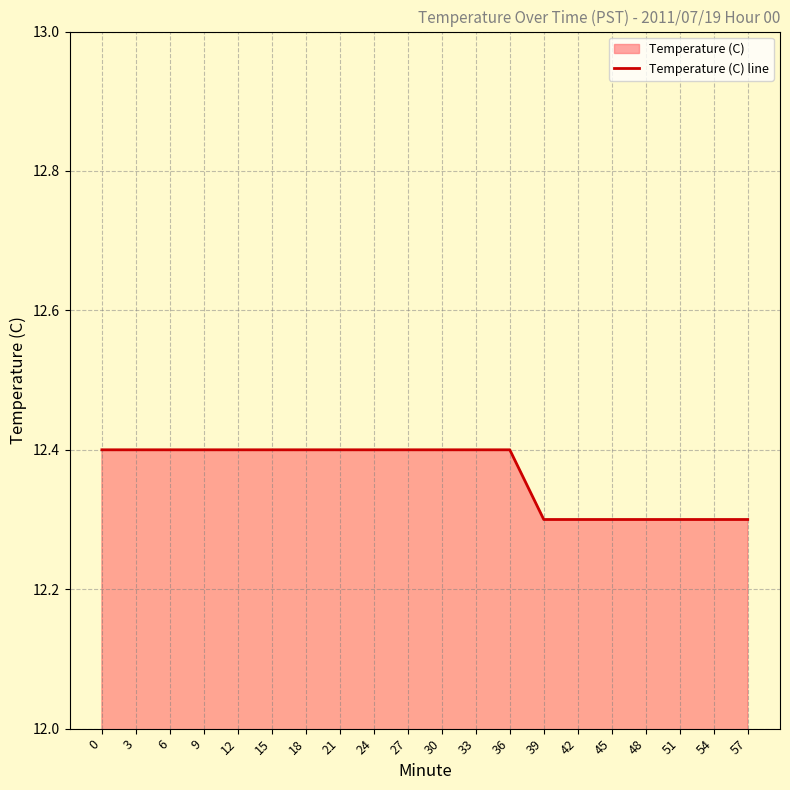

Which label corresponds to the smallest value in the chart?

39